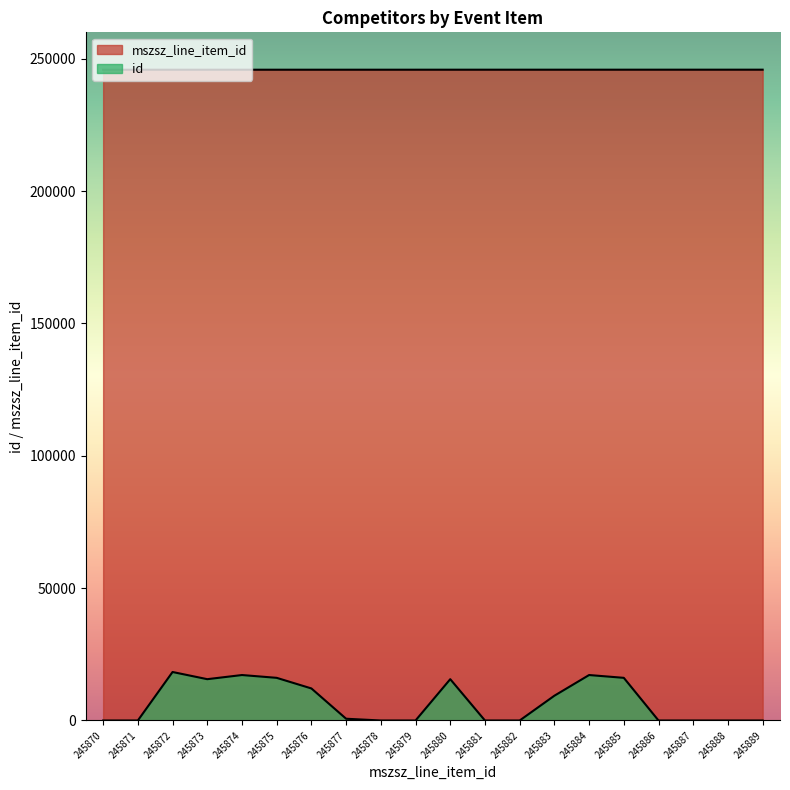

How many positive values does the id series have?

10